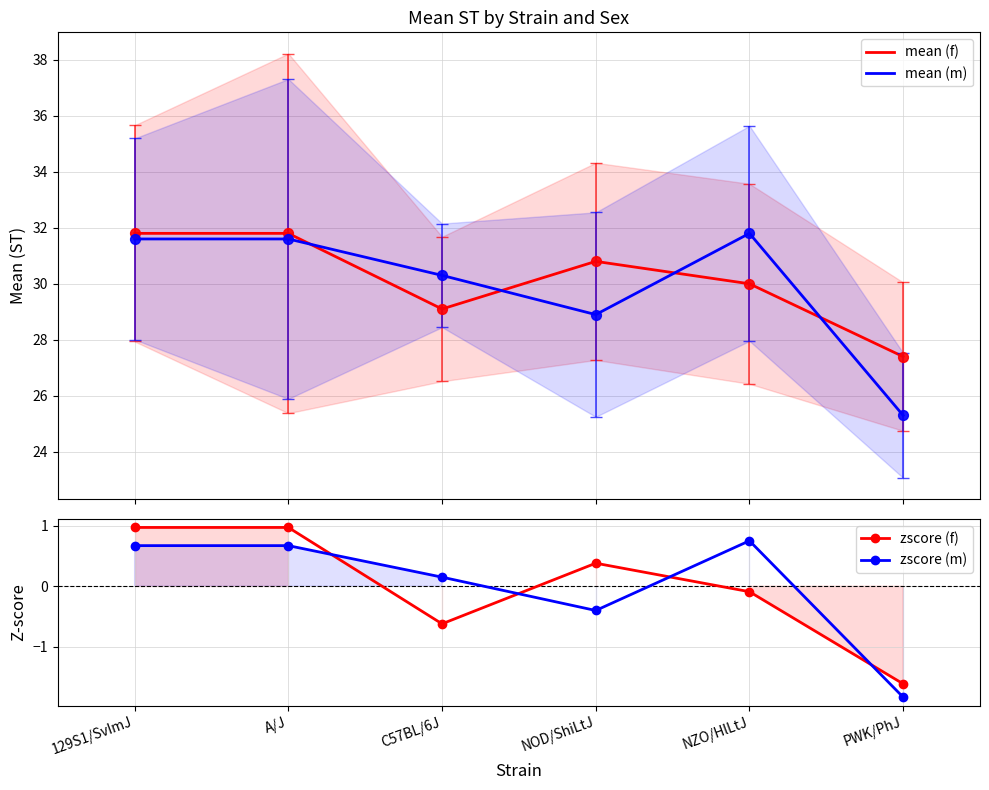

At which category is the sum across all series the highest?

129S1/SvImJ